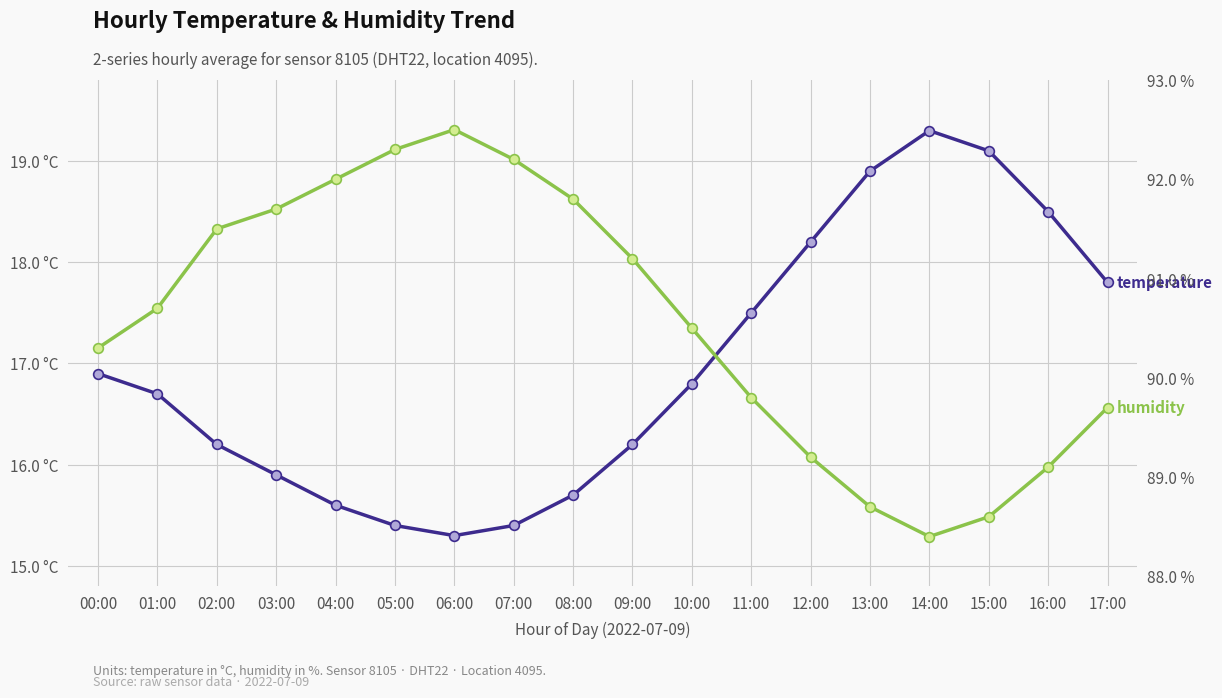

What is the approximate value of temperature at 11:00?

17.5